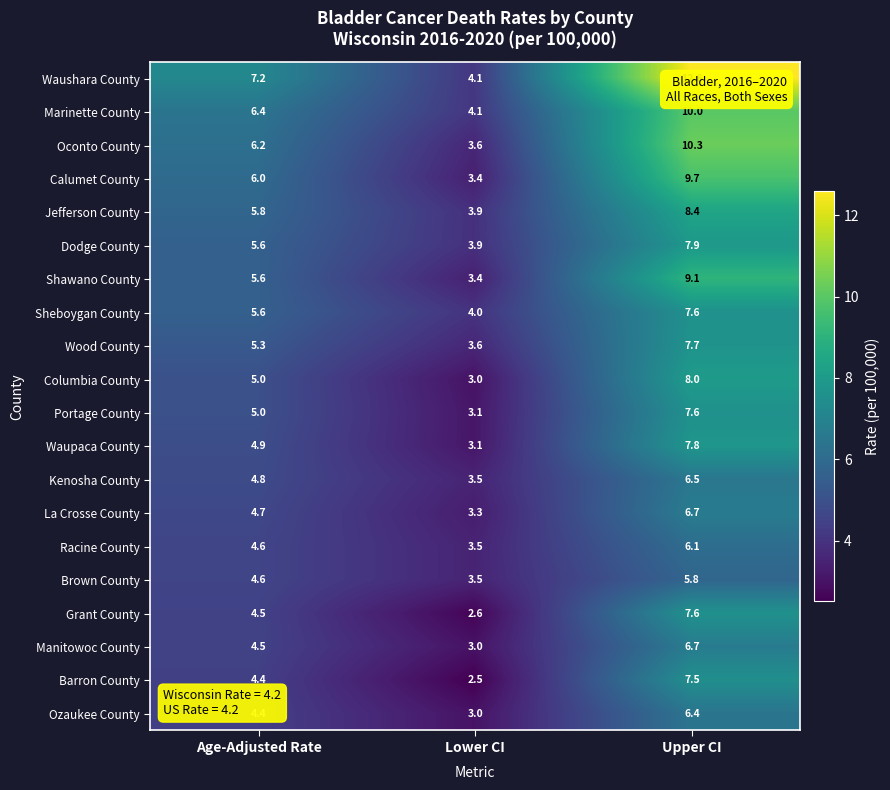

What is the difference between the highest and lowest values at Age-Adjusted Rate?

2.8